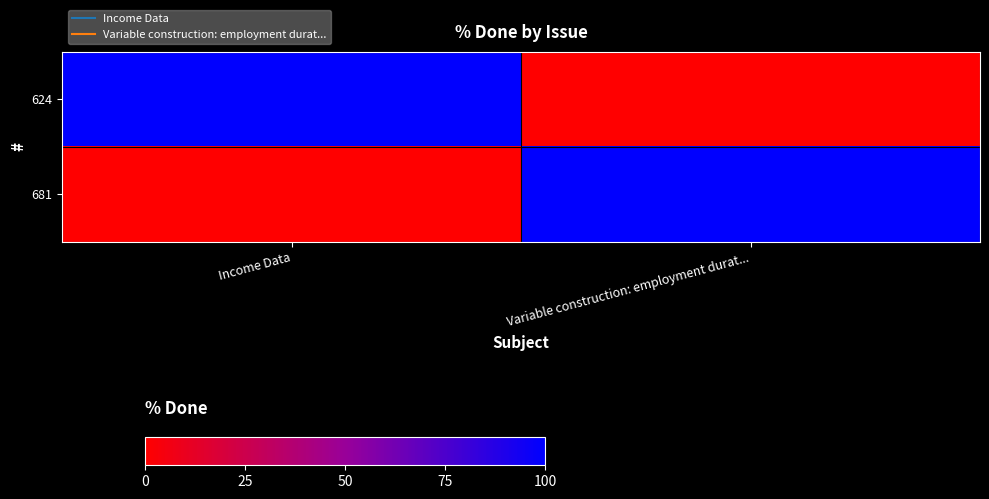

Which series changed the most between Income Data and Variable construction: employment durat...?

624